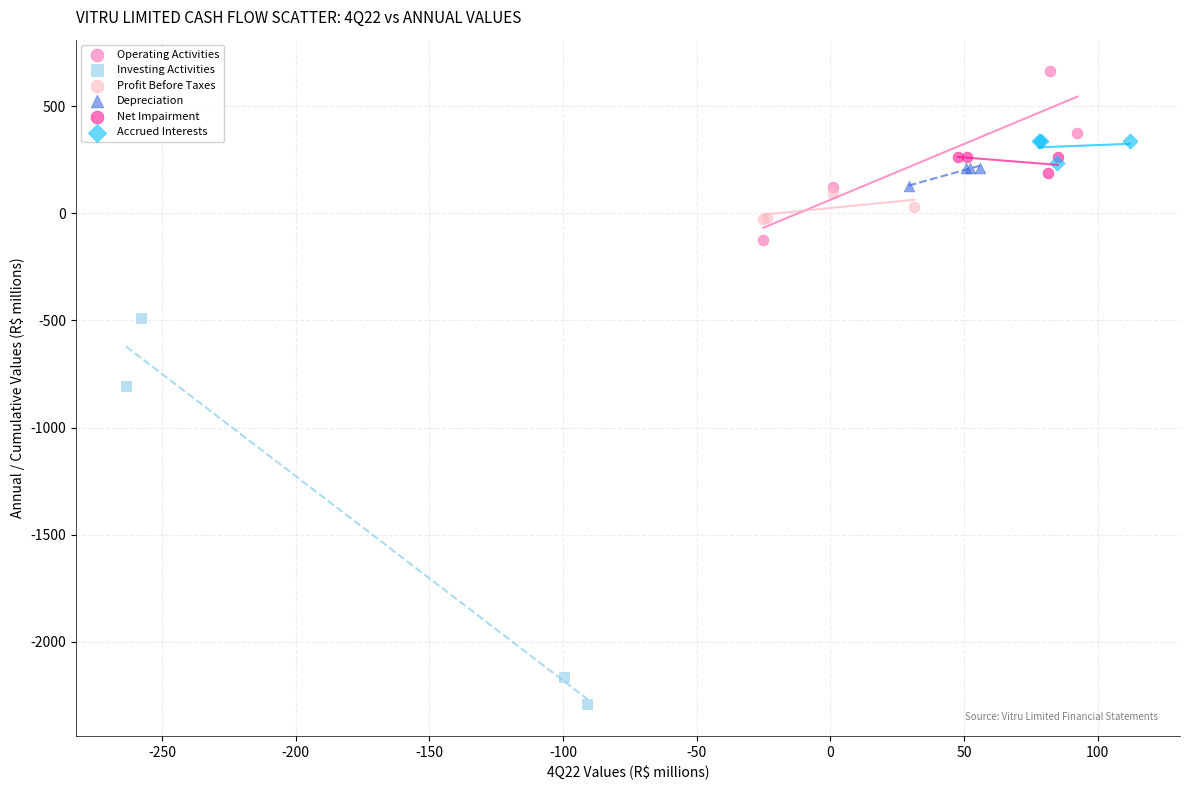

Which series reaches the minimum Y coordinate?

Investing Activities